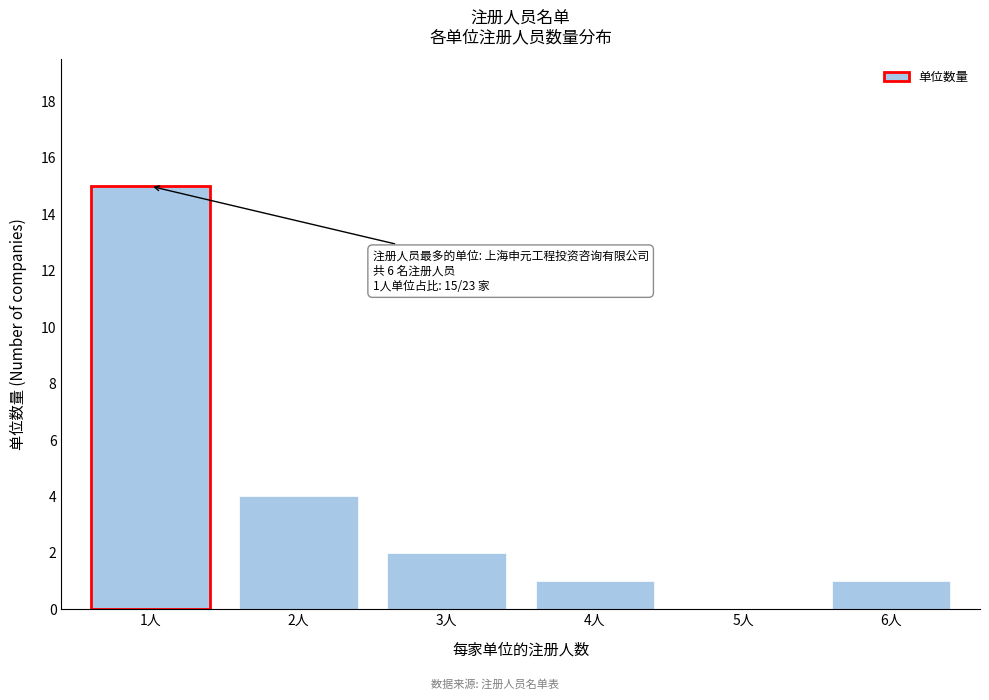

Reading left to right, what are all the values shown in this chart?

1人=15	2人=4	3人=2	4人=1	5人=0	6人=1